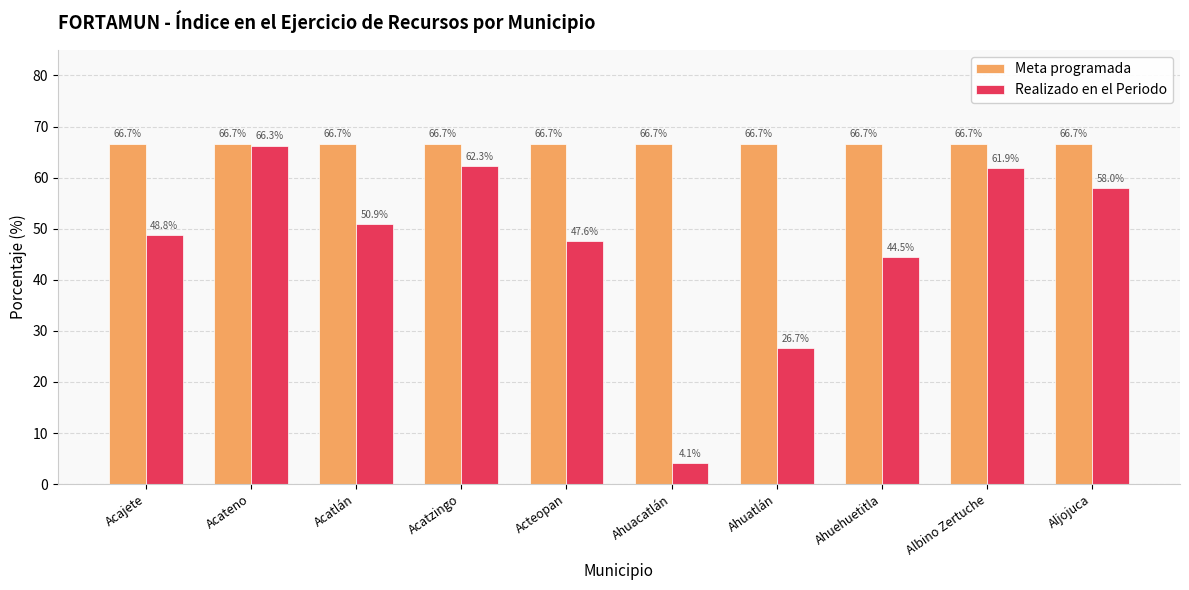

At Albino Zertuche, list the series in order from smallest to largest.

Realizado en el Periodo, Meta programada